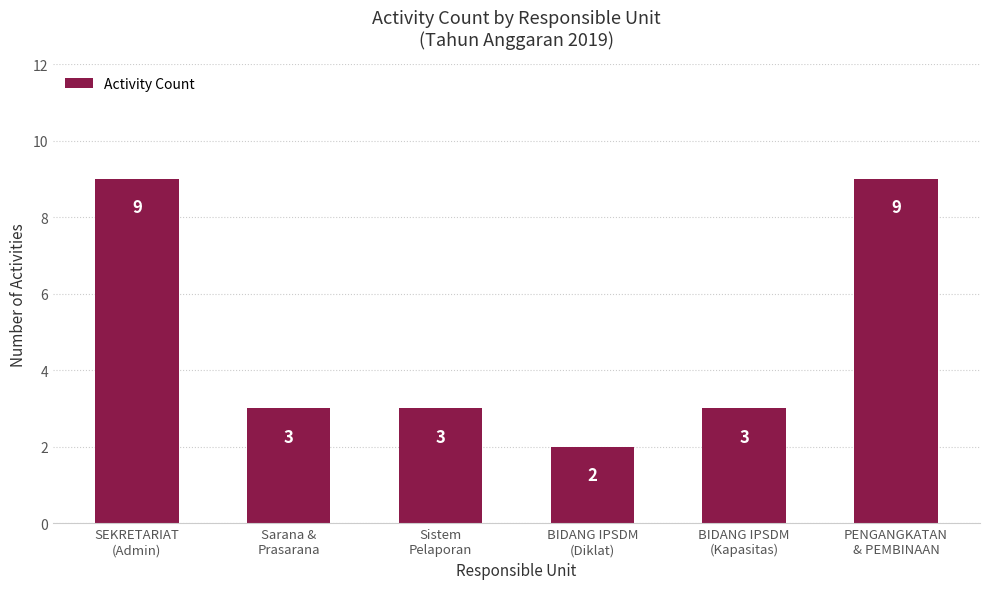

What is the difference between the values at SEKRETARIAT
(Admin) and BIDANG IPSDM
(Diklat)?

7